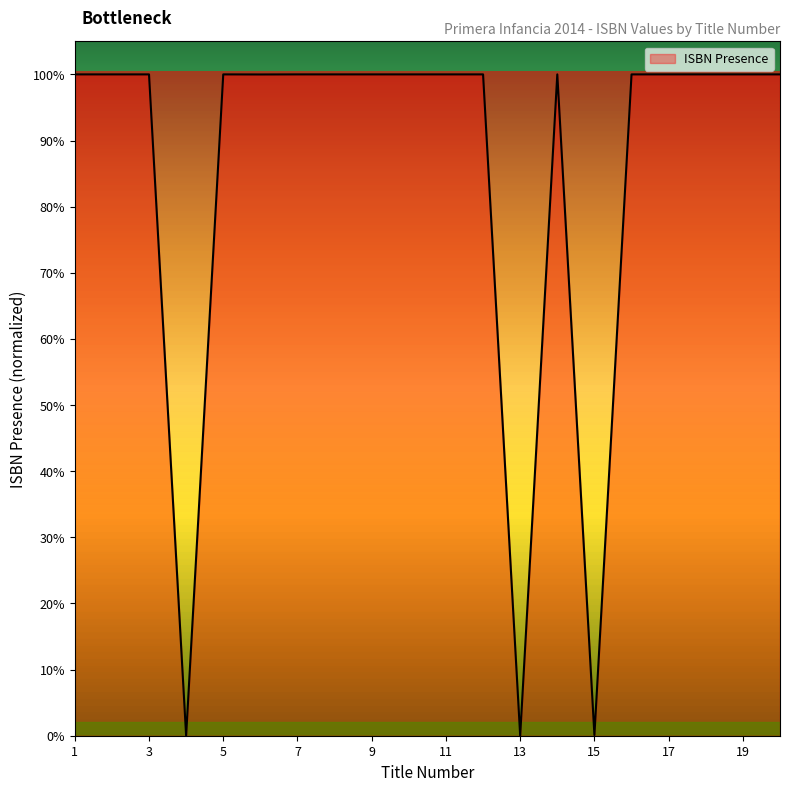

List the labels in order of value, largest first.

9, 14, 10, 8, 16, 12, 19, 7, 18, 17, 1, 11, 2, 20, 5, 3, 6, 15, 4, 13